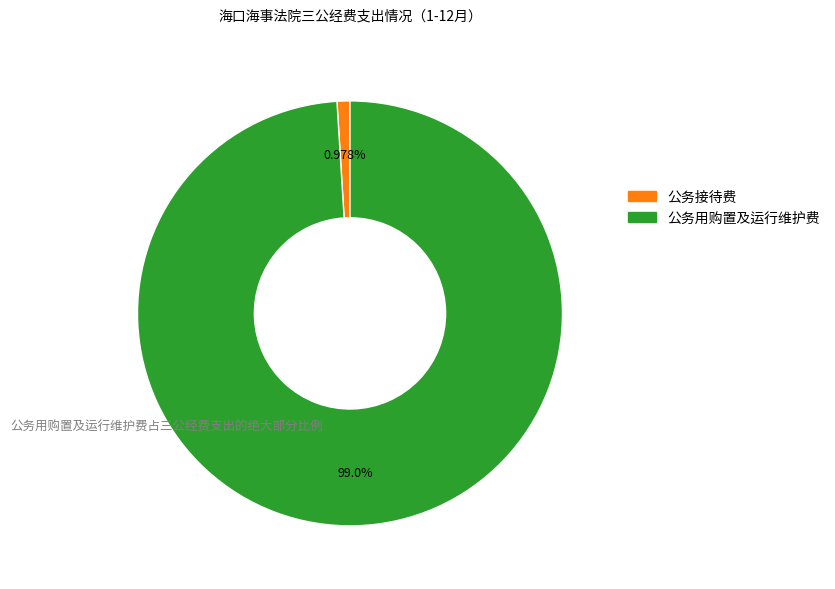

Is there a majority slice in this chart?

Yes